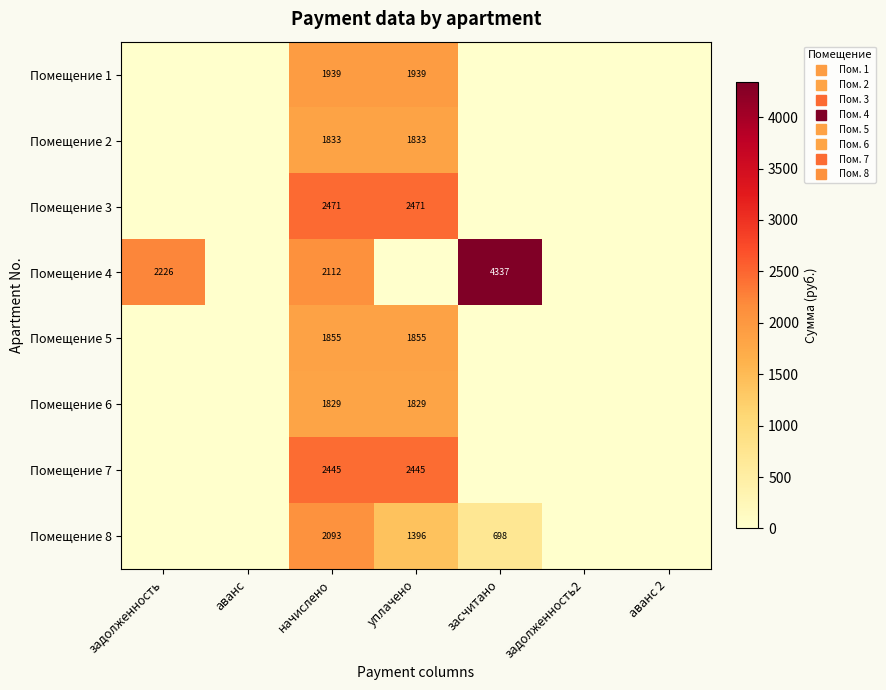

Which series has the largest total across all categories?

Помещение 4